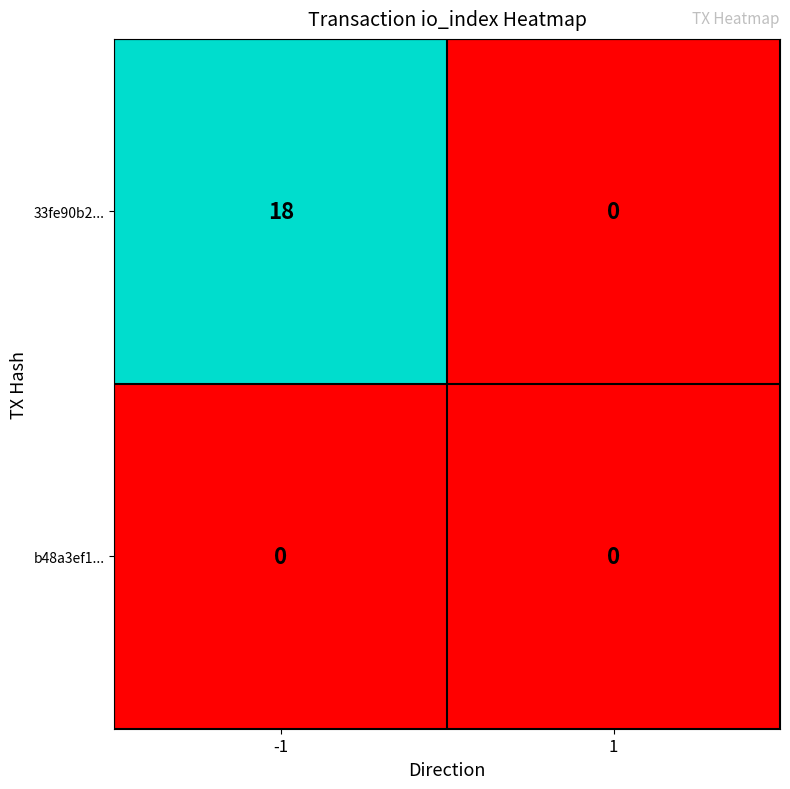

Between -1 and 1, which series saw the biggest shift?

33fe90b2...